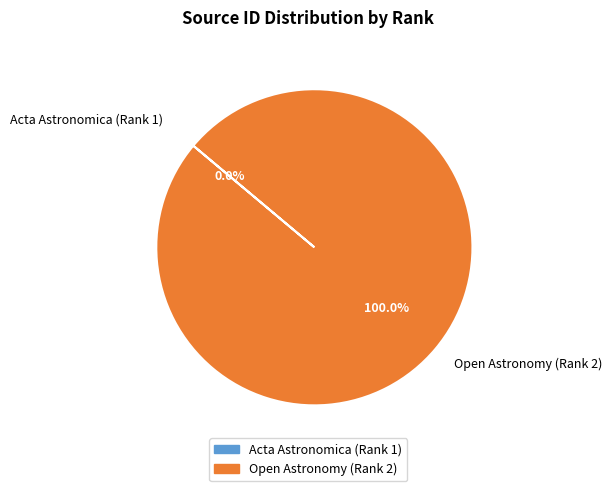

Does any single category account for the majority?

Yes